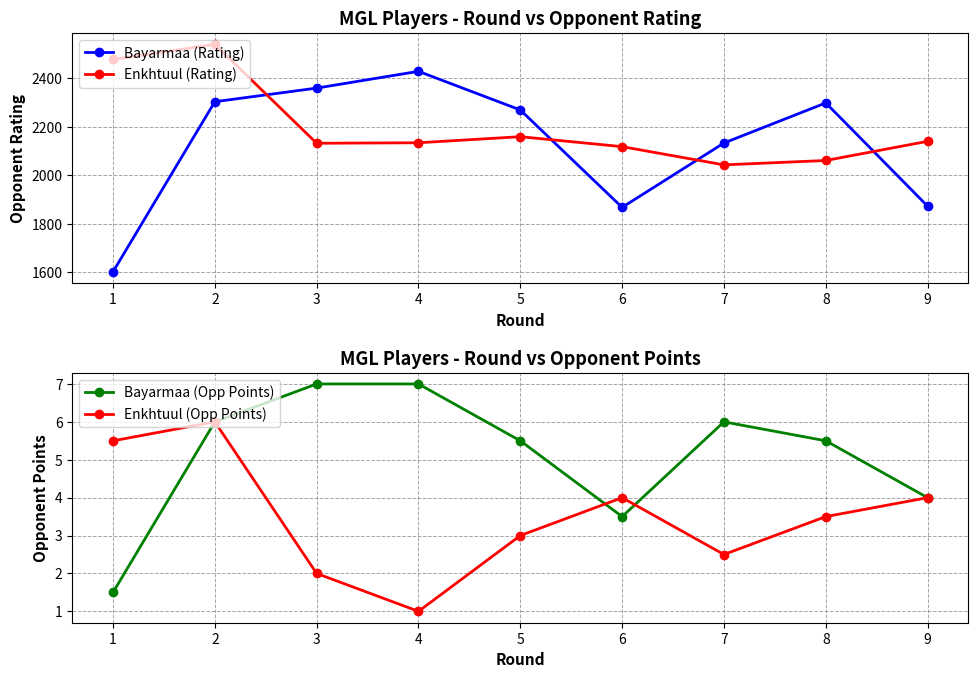

Is the value of Enkhtuul (Rating) at 9 greater than the value of Bayarmaa (Opp Points) at 7?

Yes